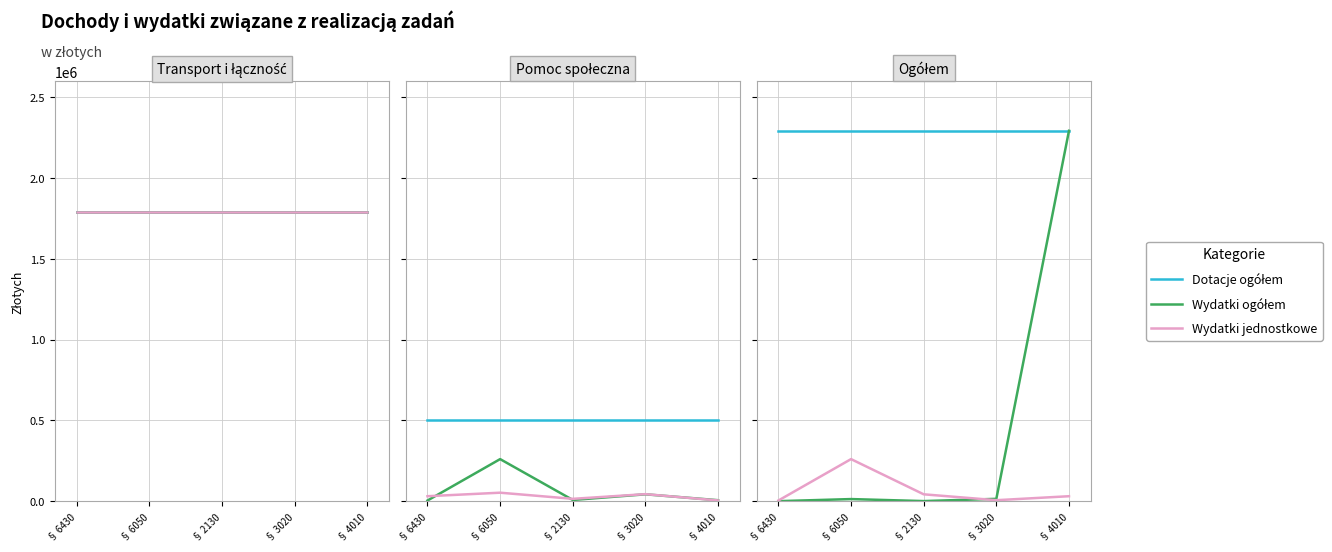

At which category is the sum across all series the highest?

§ 4010